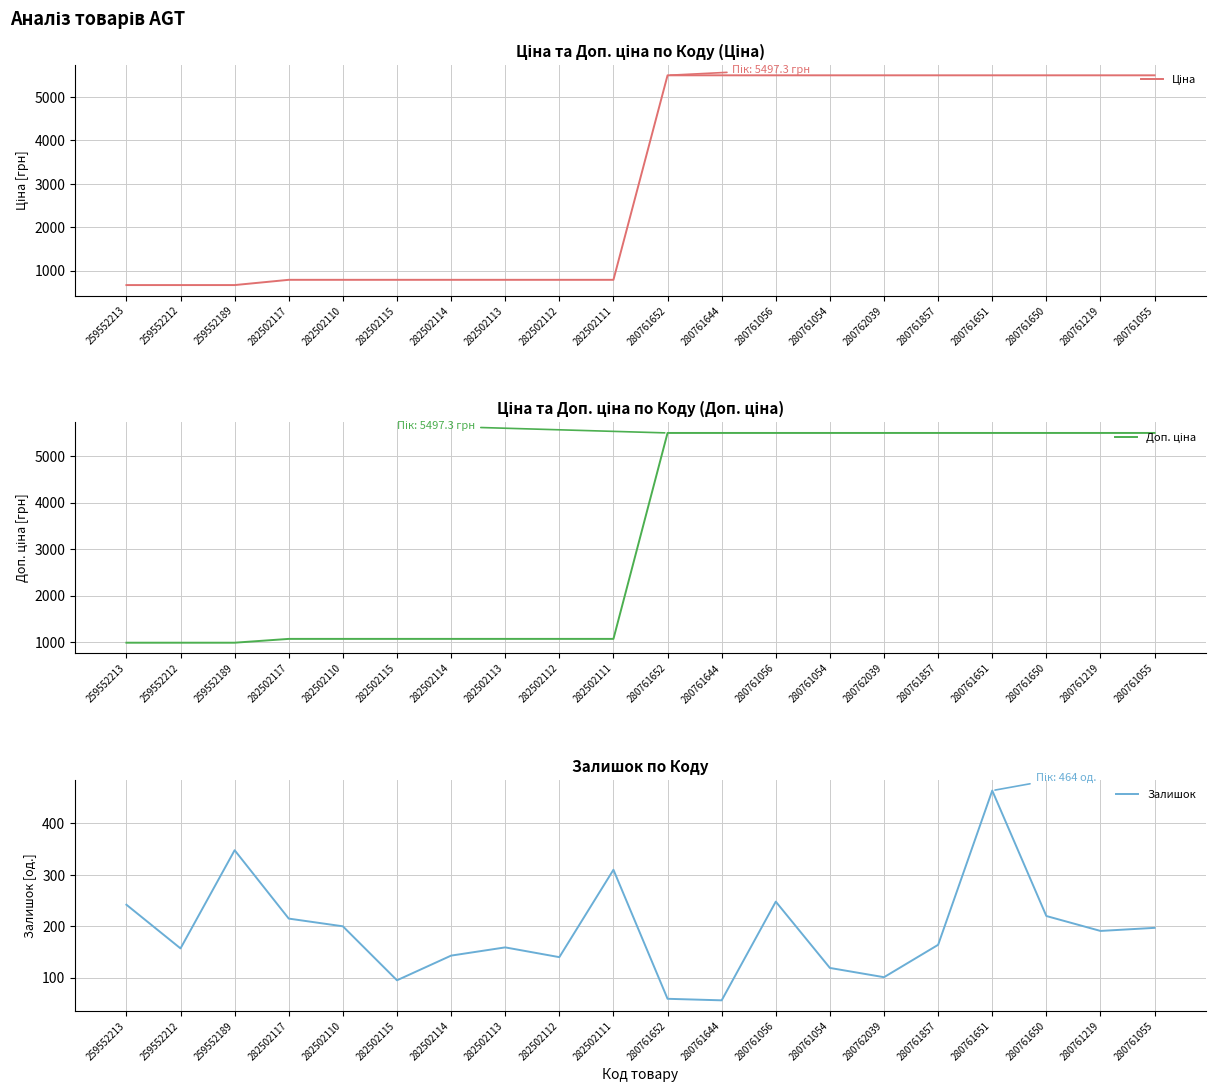

What is the value of the Доп. ціна point at the 13th from the left?

5497.3